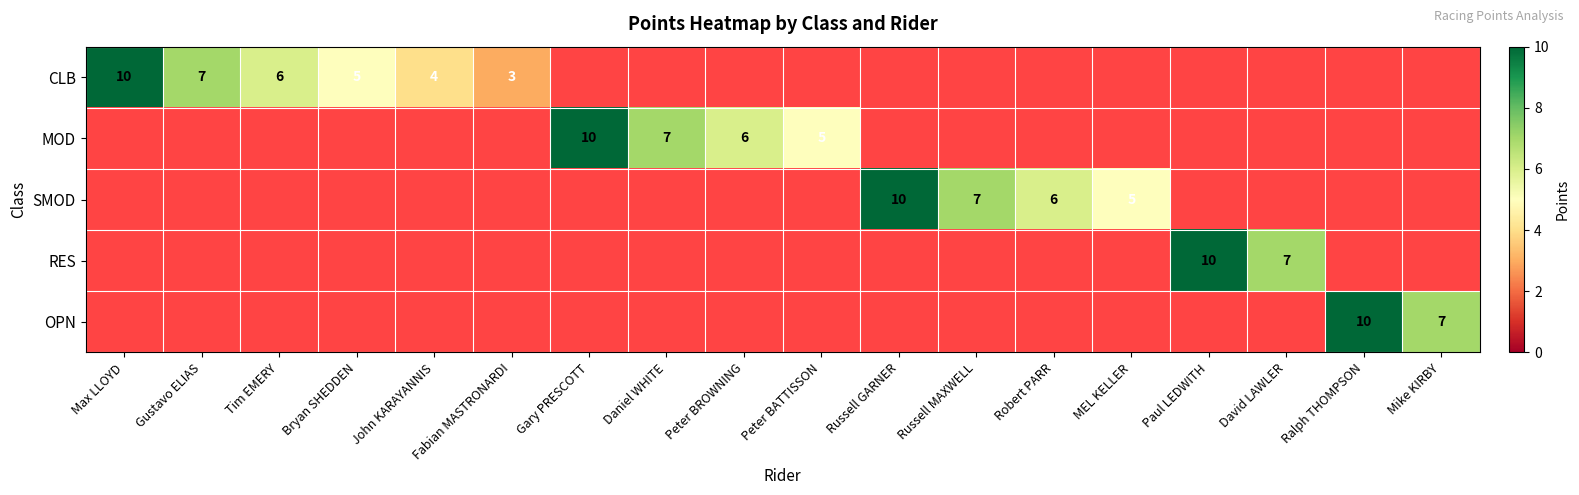

True or false: CLB has a value of 3 at Fabian MASTRONARDI.

True